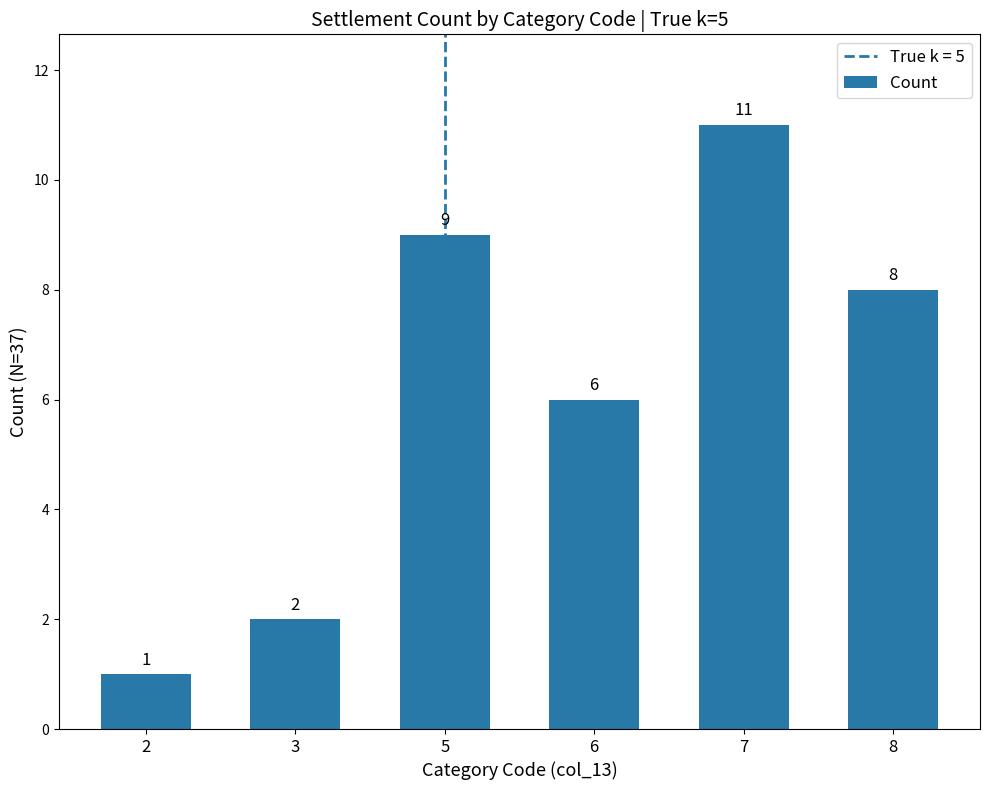

What is the average value?

6